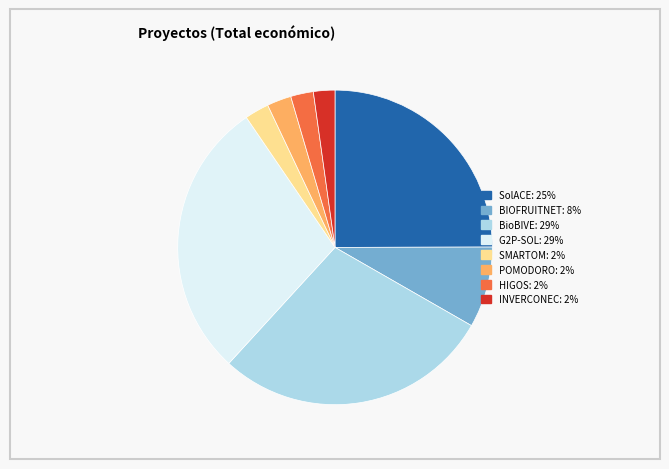

Approximately how many times larger is the value at BIOFRUITNET compared to SMARTOM?

3.3